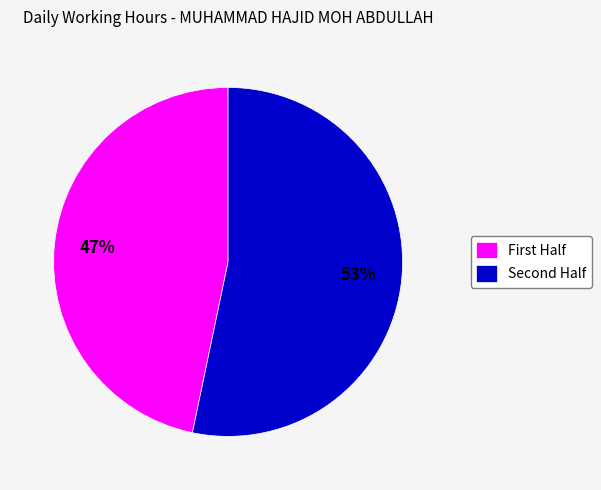

To the nearest percent, what is the average slice percentage?

50%